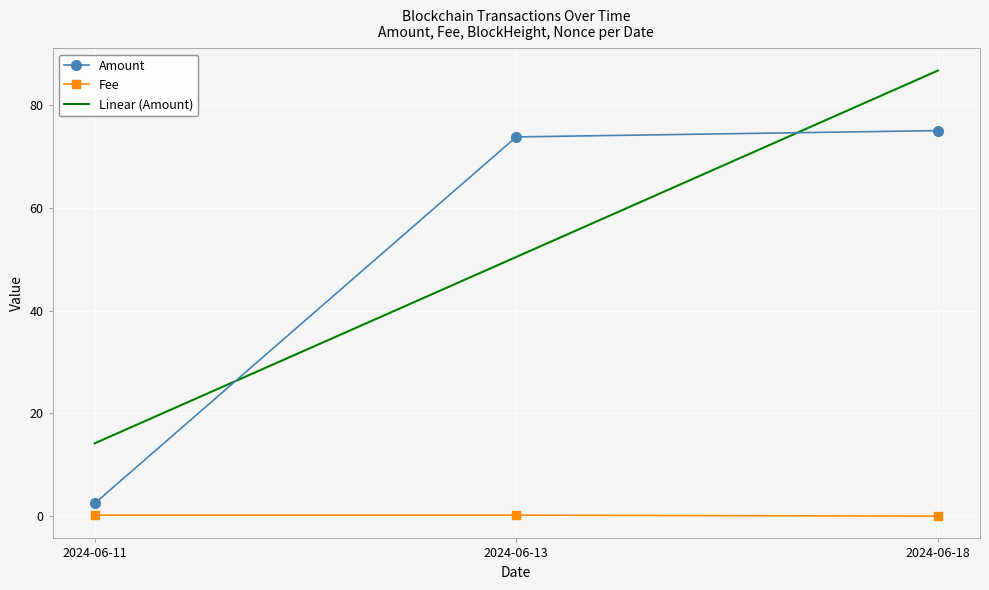

True or false: Linear (Amount) has a value of 14.2 at 2024-06-11.

True